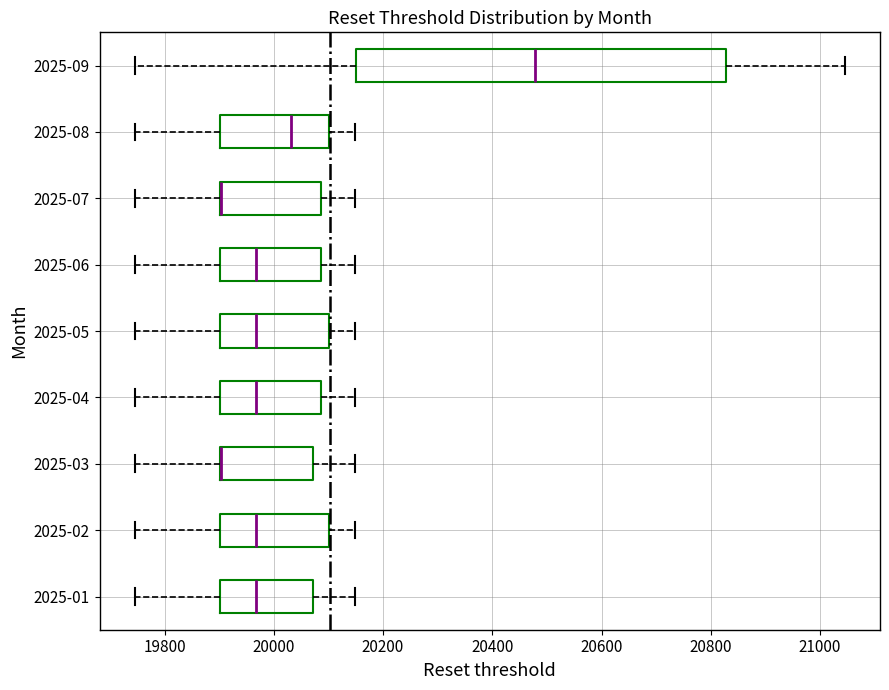

Reading bottom to top, transcribe this box plot: for each box, give where its median line is, the range the box spans, and where its two whiskers end, as read against the x-axis. The values are not printed on the chart, so give them approximately, as read against the axis.

2025-01: median 19960, box 19900 to 20080, whiskers 19740 to 20140
2025-02: median 19960, box 19900 to 20100, whiskers 19740 to 20140
2025-03: median 19900 (drawn on the box's left edge), box 19900 to 20080, whiskers 19740 to 20140
2025-04: median 19960, box 19900 to 20080, whiskers 19740 to 20140
2025-05: median 19960, box 19900 to 20100, whiskers 19740 to 20140
2025-06: median 19960, box 19900 to 20080, whiskers 19740 to 20140
2025-07: median 19900 (drawn on the box's left edge), box 19900 to 20080, whiskers 19740 to 20140
2025-08: median 20040, box 19900 to 20100, whiskers 19740 to 20140
2025-09: median 20480, box 20160 to 20820, whiskers 19740 to 21040